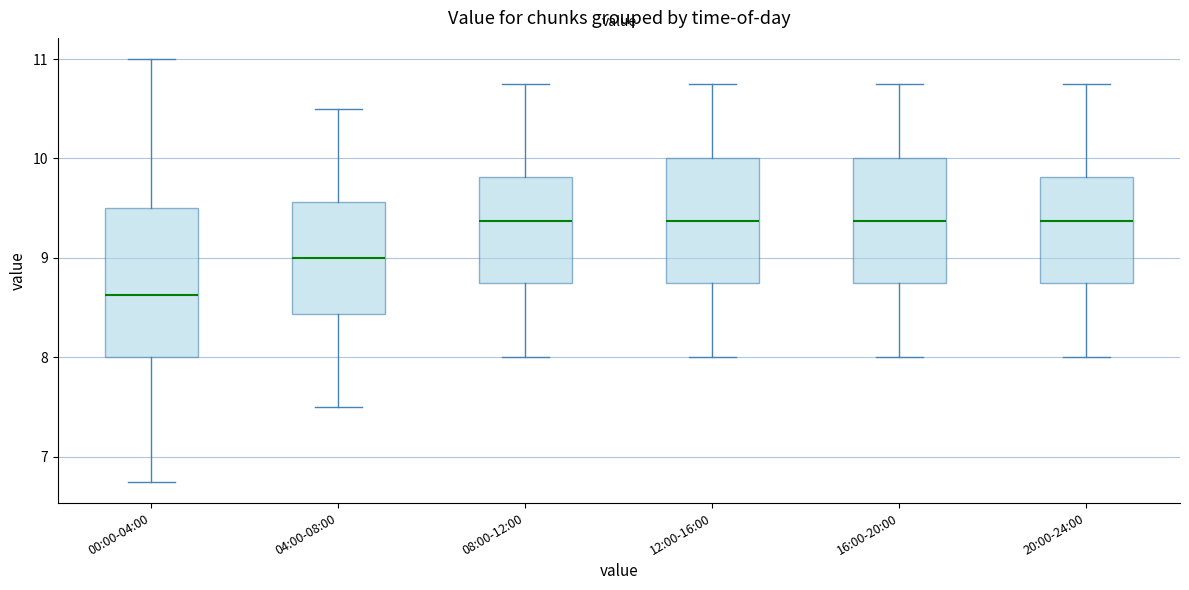

Which box is the tallest, from its lower edge to its upper edge?

00:00-04:00